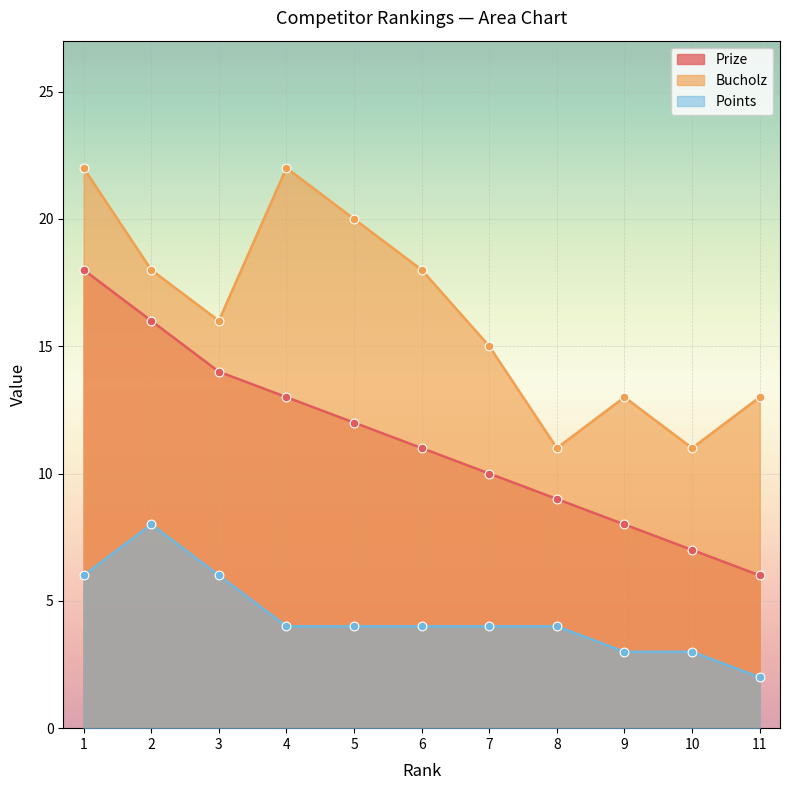

Which series contains the lowest Y value?

Points